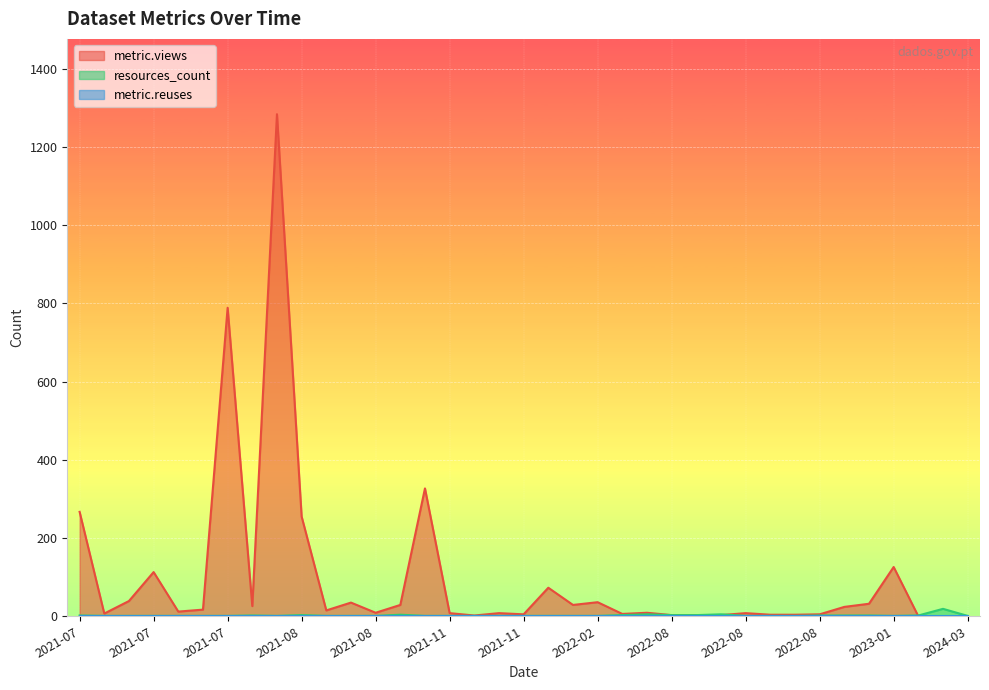

At which category is the sum across all series the highest?

2021-08-23